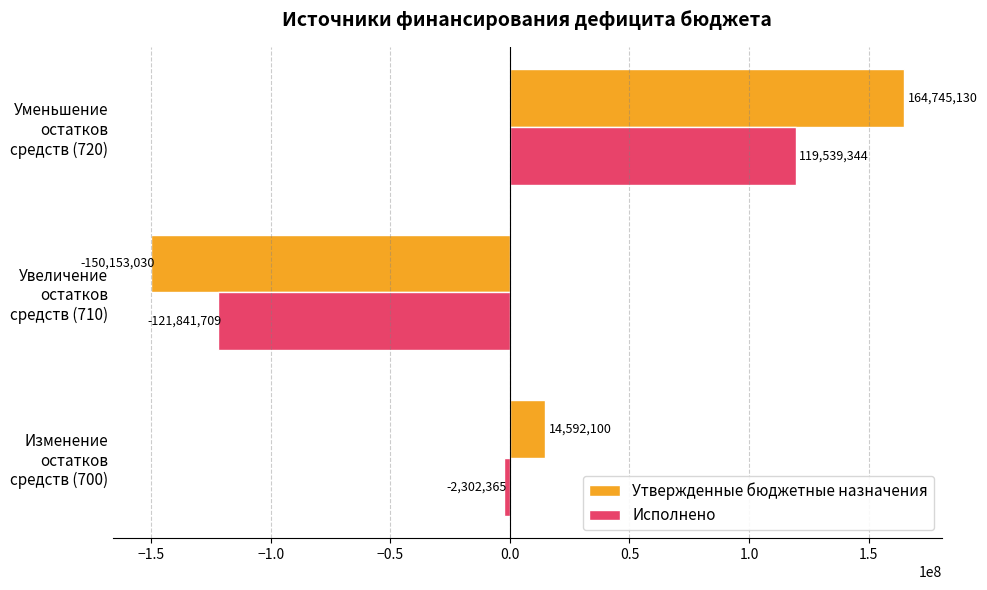

At Изменение остатков средств (700), list the series in order from largest to smallest.

Утвержденные бюджетные назначения, Исполнено